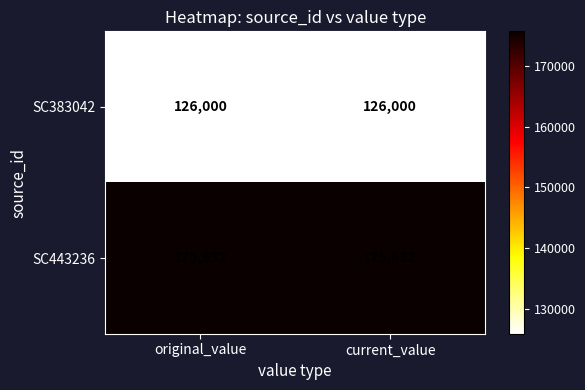

The SC443236 series shows 115794 at current_value. True or false?

False